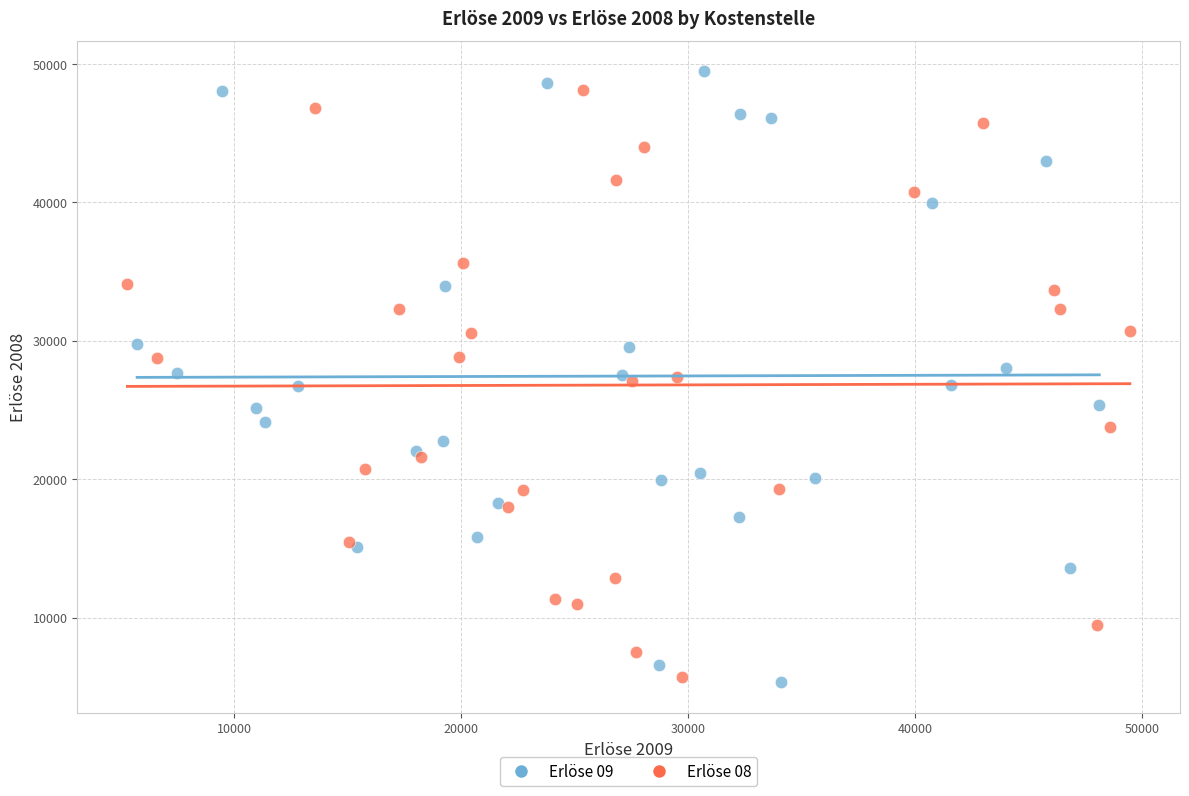

What are all the series names shown in the legend?

Erlöse 09, Erlöse 08